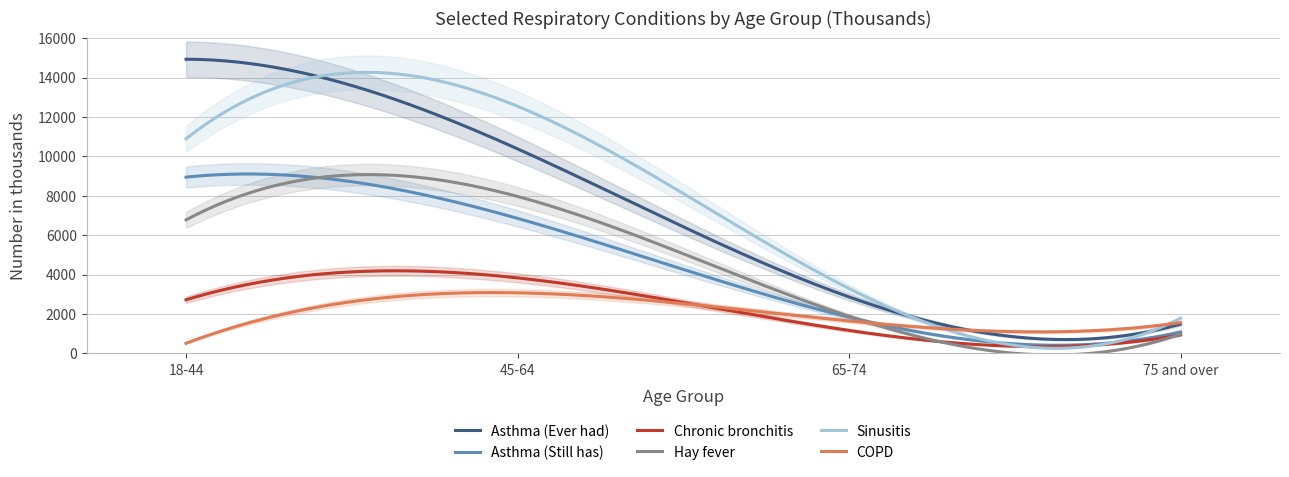

Reading left to right, extract all data points from this chart.

Asthma (Ever had): 14929	10380	2863	1489
Asthma (Still has): 8943	6852	1837	1088
Chronic bronchitis: 2721	3831	1165	940
Hay fever: 6774	7965	1882	975
Sinusitis: 10889	12542	3291	1783
COPD: 512	3074	1646	1558